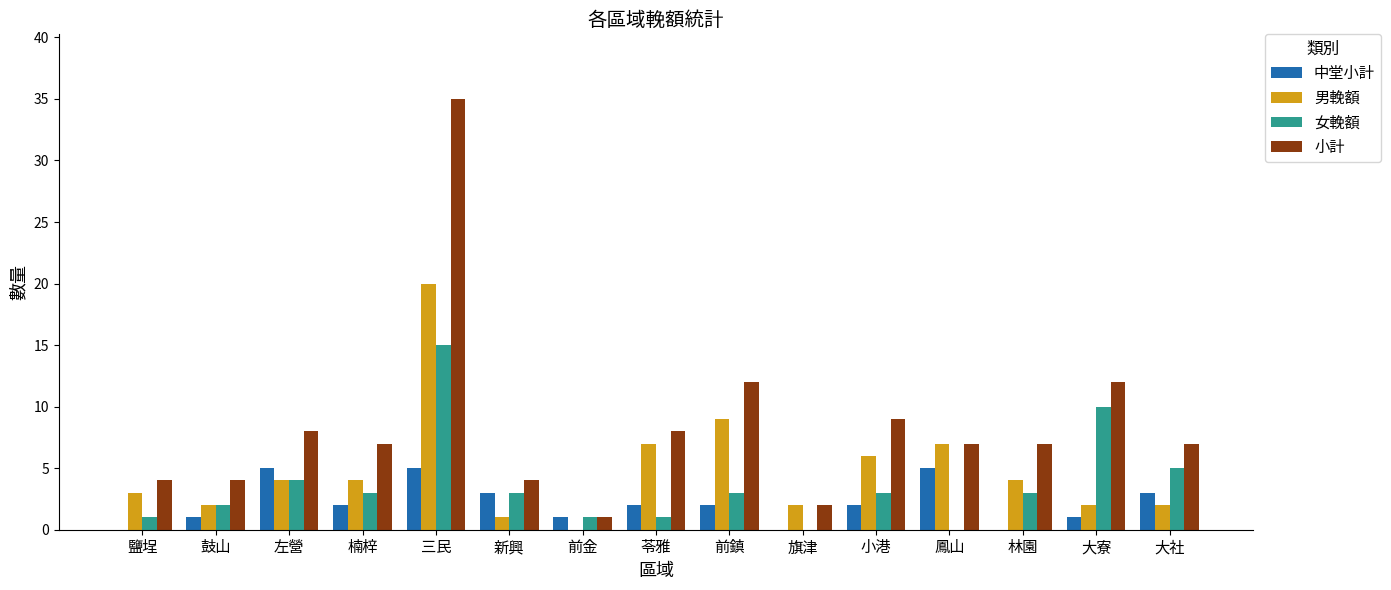

What is the spread (max minus min) of values at 旗津?

2